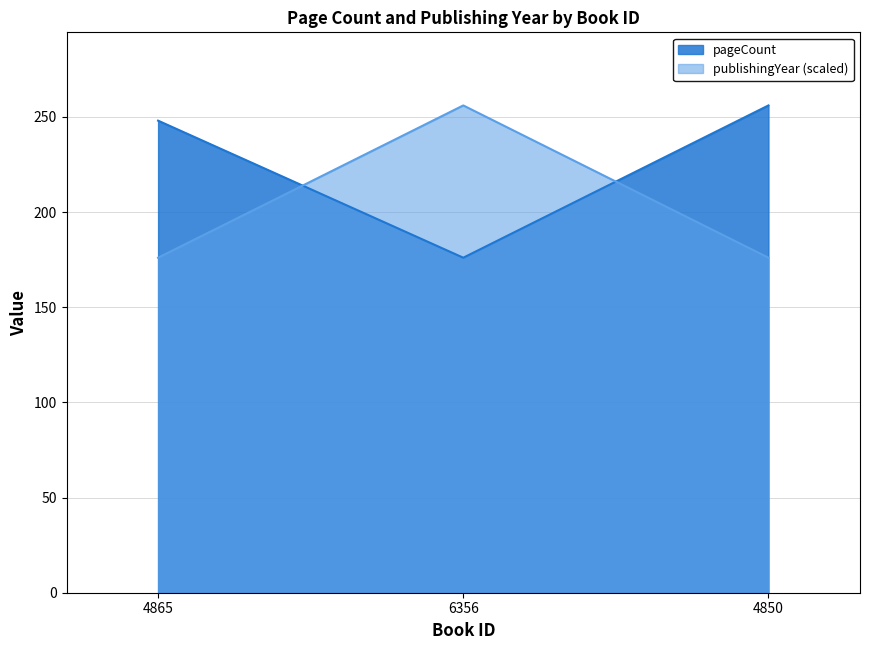

What is the value of the pageCount point at the 2nd from the left?

176